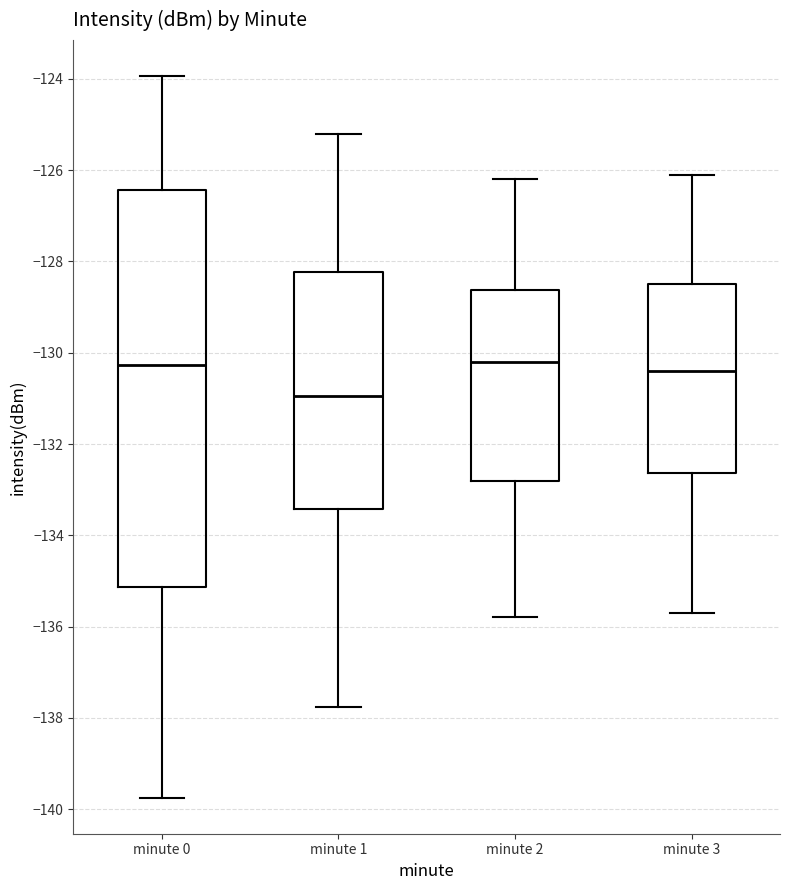

Reading left to right, read every box against the y-axis: the position of its median line, the range the box covers, and the ends of its whiskers. The values are not printed on the chart, so give them approximately, as read against the axis.

minute 0: median -130.2, box -135.2 to -126.4, whiskers -139.8 to -124.0
minute 1: median -131.0, box -133.4 to -128.2, whiskers -137.8 to -125.2
minute 2: median -130.2, box -132.8 to -128.6, whiskers -135.8 to -126.2
minute 3: median -130.4, box -132.6 to -128.4, whiskers -135.6 to -126.0